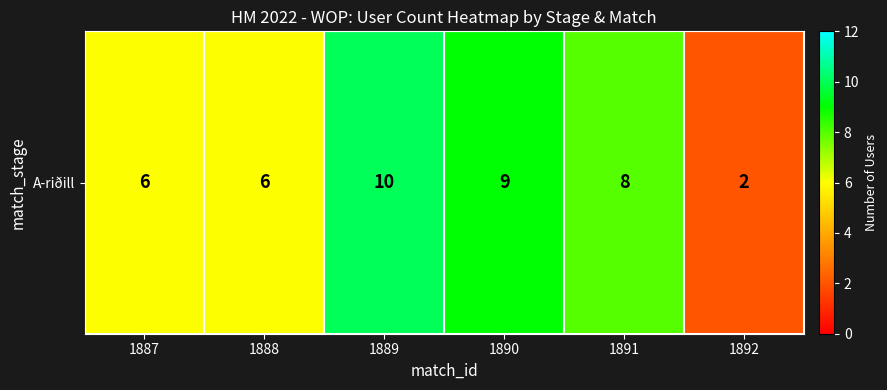

What is the smallest value displayed?

2